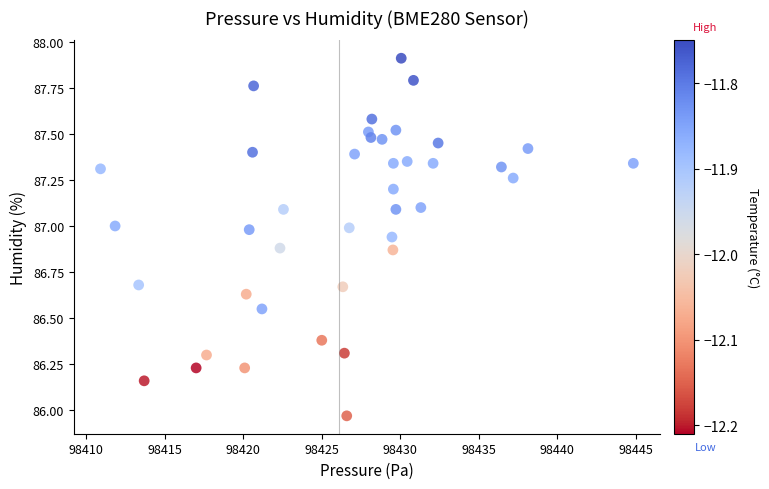

What is the range of X values (max minus min)?

33.9